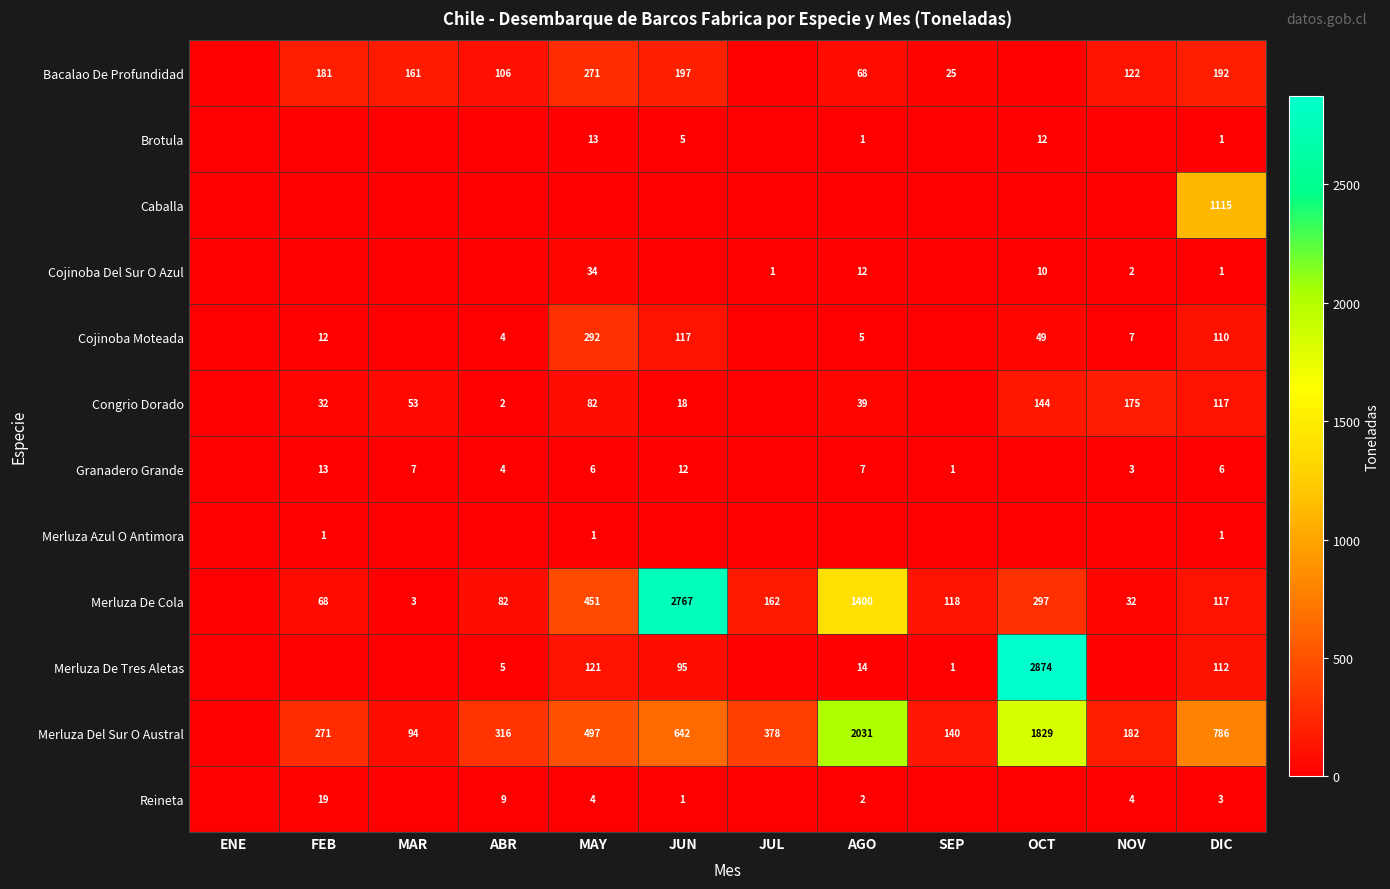

What is the difference between the Reineta values at NOV and JUN?

3